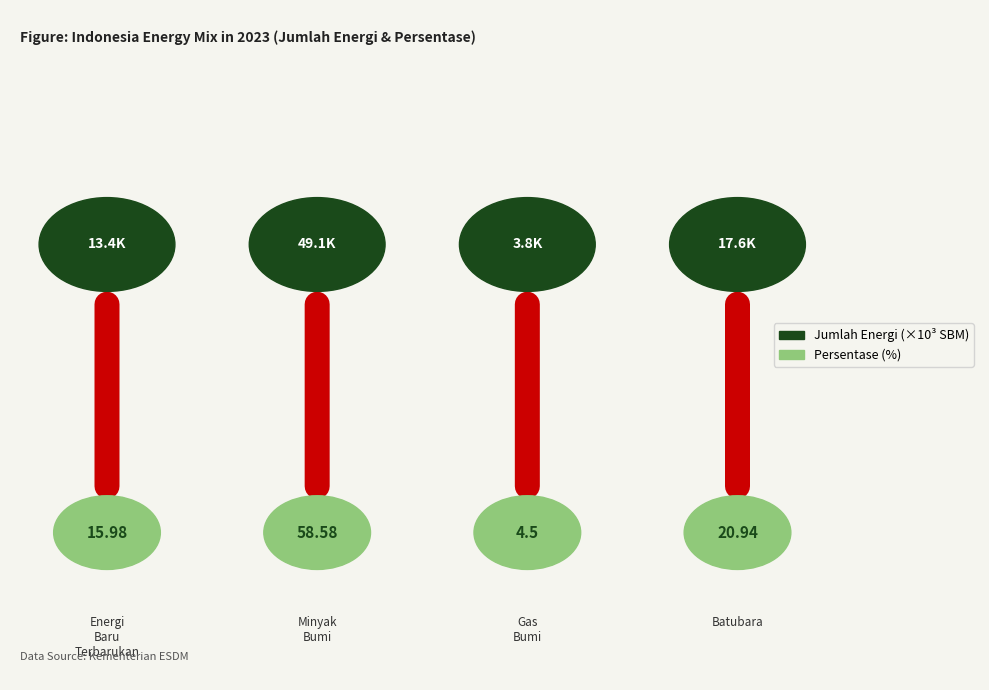

Rank the categories by jumlah_energi_data value from highest to lowest.

Minyak Bumi, Batubara, Energi Baru Terbarukan, Gas Bumi